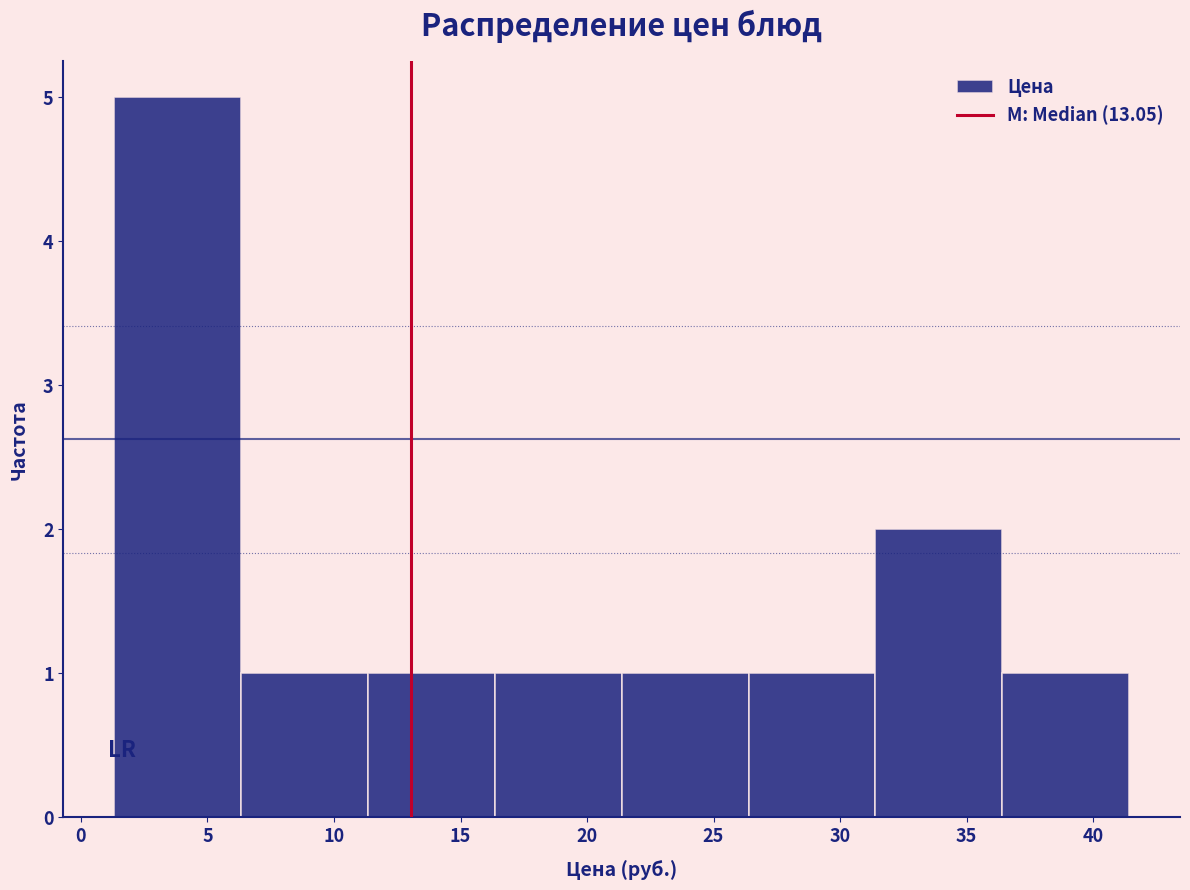

Over which range of the x-axis is the bar tallest?

1.5 to 6.5